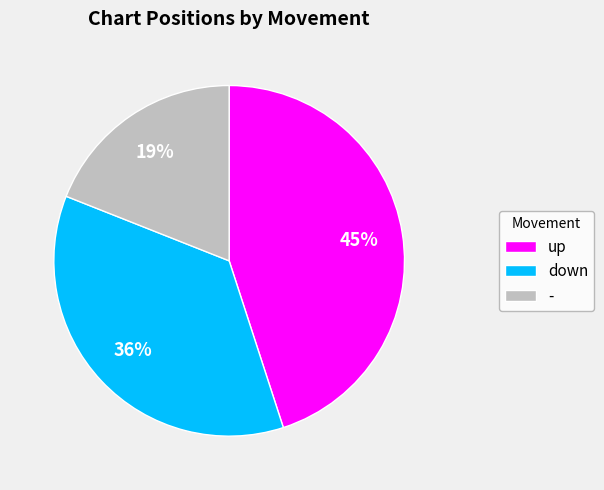

Does any single category account for the majority?

No